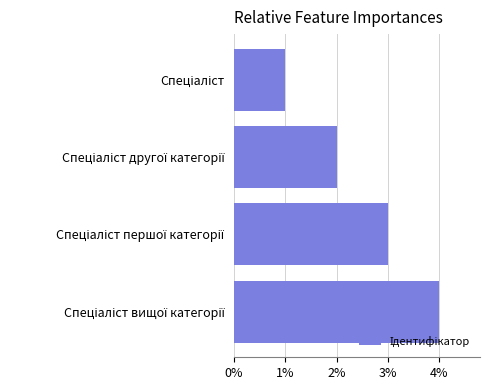

What is the difference between the maximum and minimum values?

3